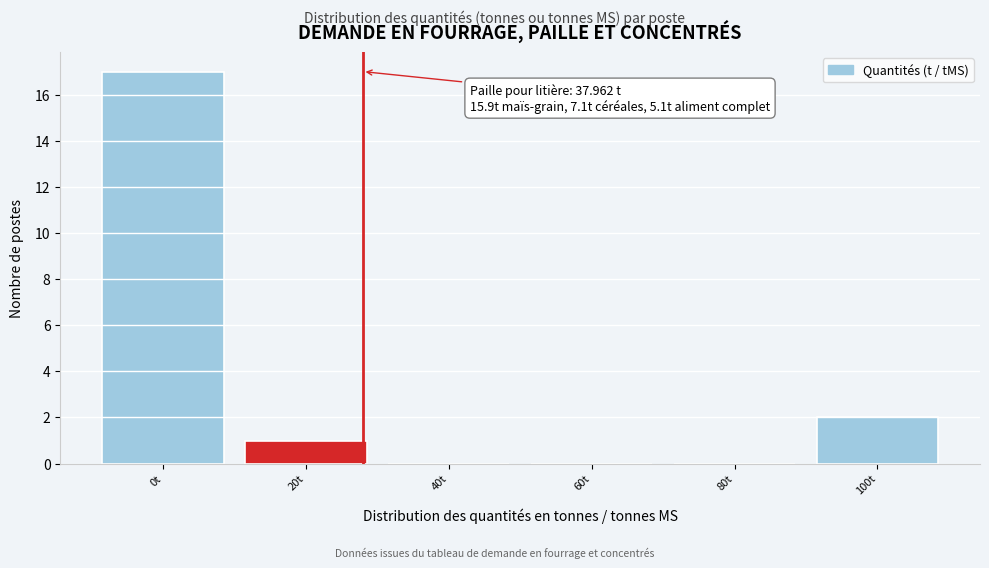

Reading left to right, list all the values displayed in this chart.

0t=17	20t=1	40t=0	60t=0	80t=0	100t=2